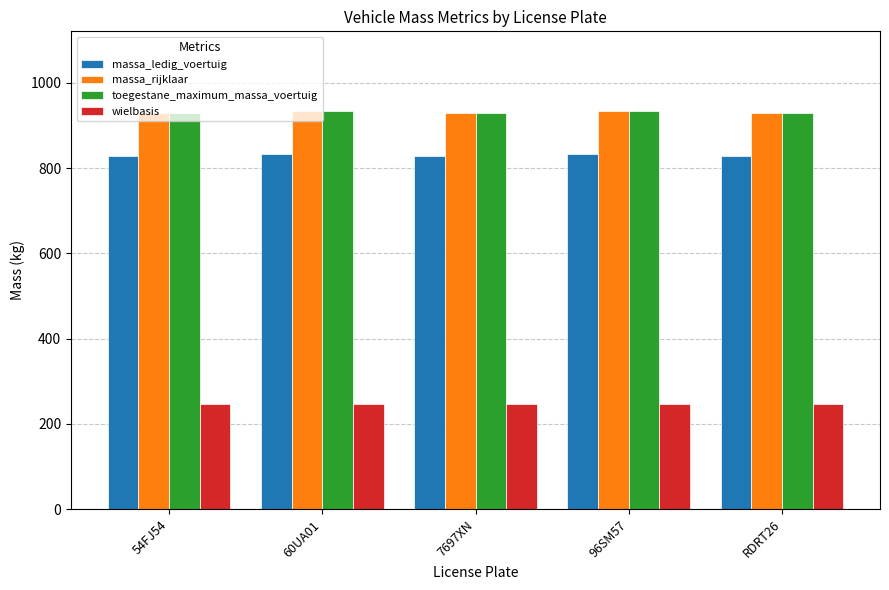

What is the lowest value of the toegestane_maximum_massa_voertuig series?

929